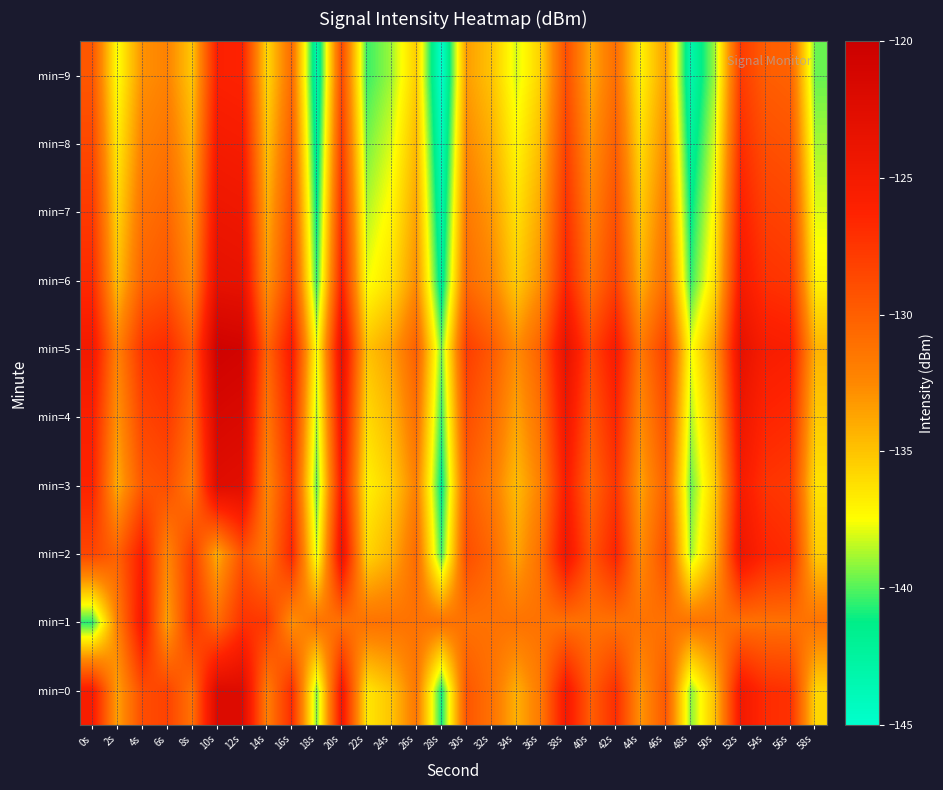

Which series has the largest total across all categories?

min=5